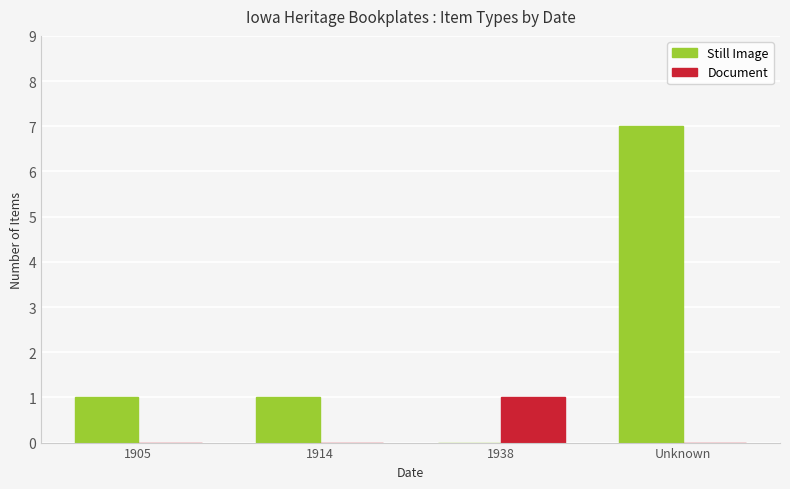

Reading right to left, what are all the values shown in this chart?

Still Image: Unknown=7	1938=0	1914=1	1905=1
Document: Unknown=0	1938=1	1914=0	1905=0